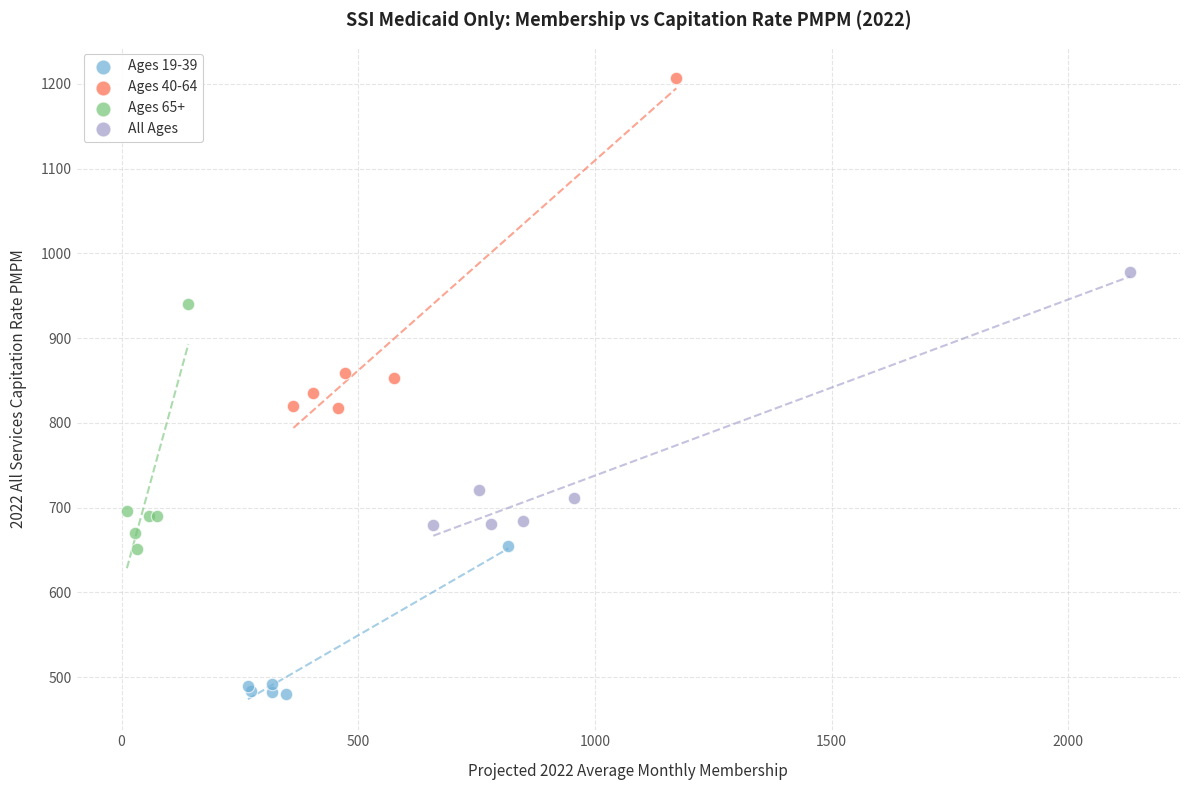

Which series has the widest spread of Y values?

Ages 40-64